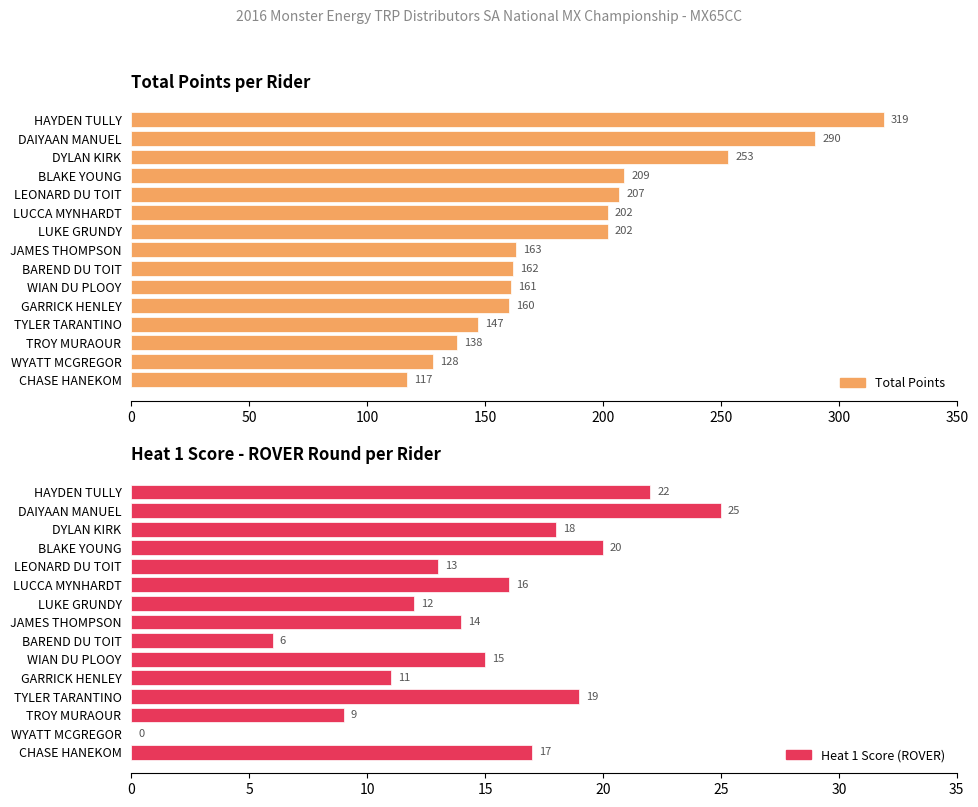

List the series in order of their overall mean, highest first.

Total Points, Heat 1 Score (ROVER)